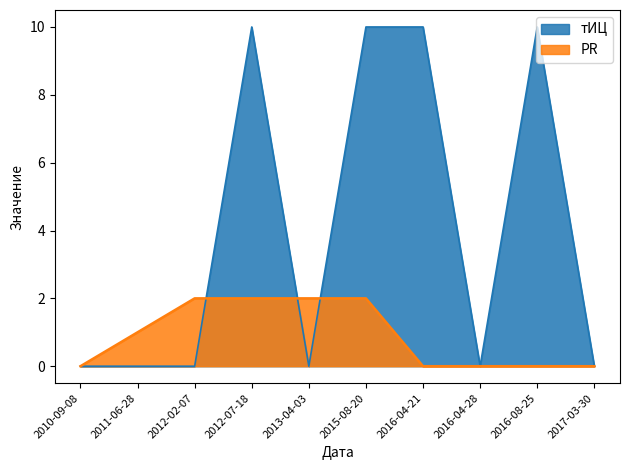

What is the sum of the PR values at 2010-09-08 and 2012-07-18?

2